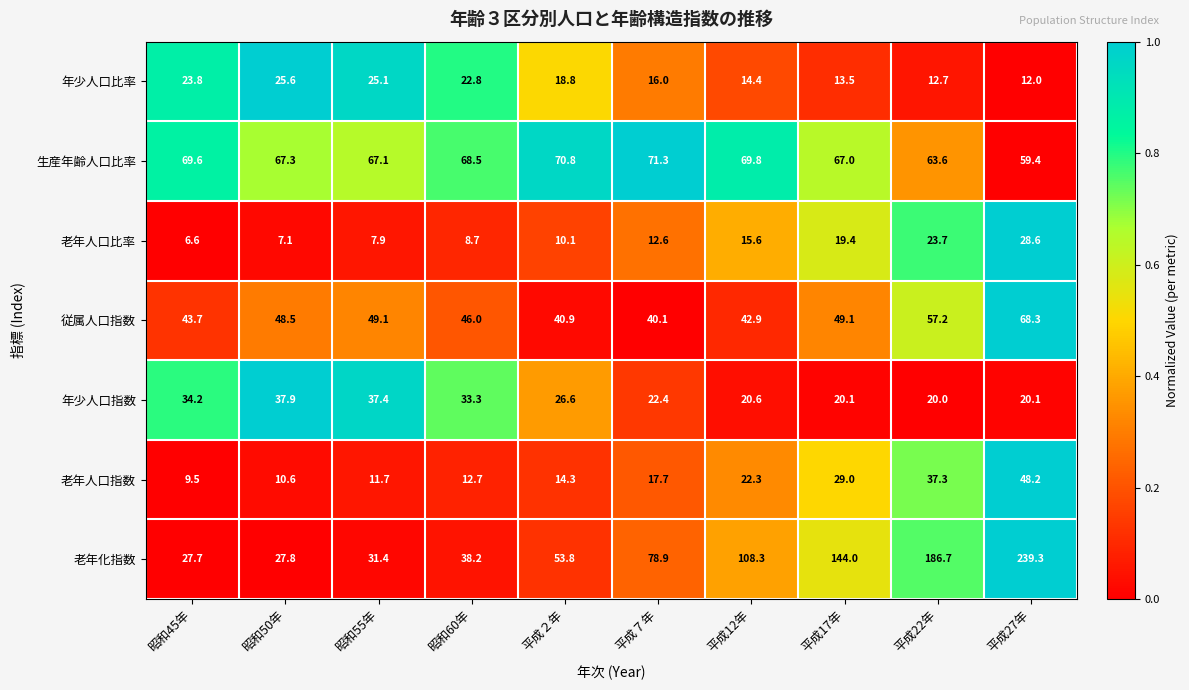

Where does the 老年人口比率 series first go above 12?

平成７年